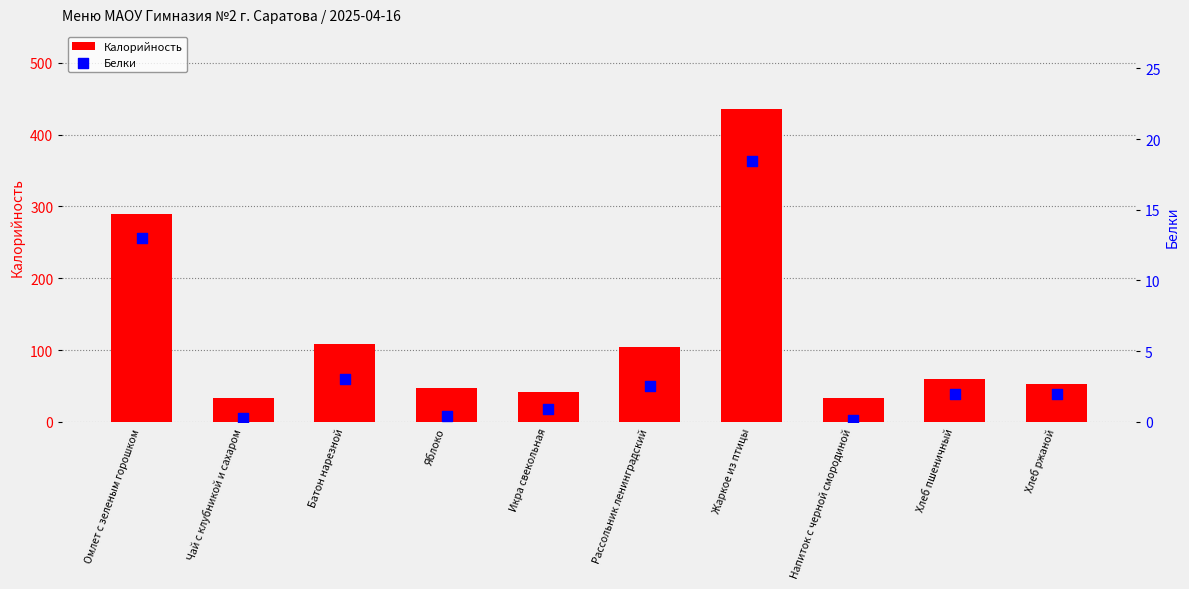

What are all the series names shown in the legend?

Калорийность, Белки